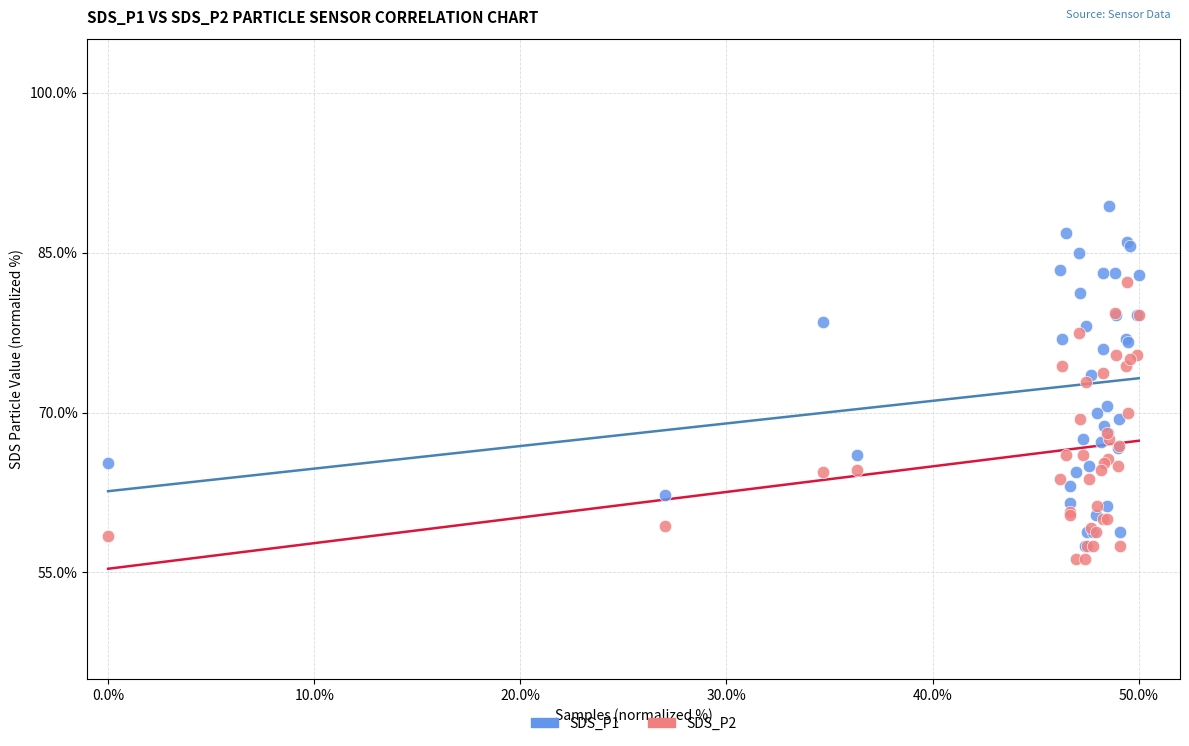

What are all the series names shown in the legend?

SDS_P1, SDS_P2